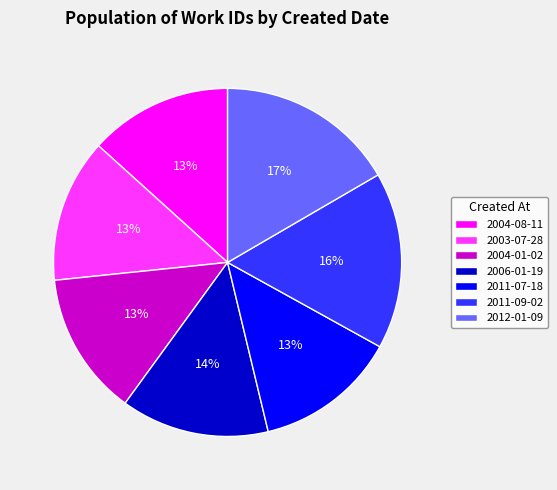

Combined, do 2004-08-11 and 2011-09-02 account for over 50%?

No